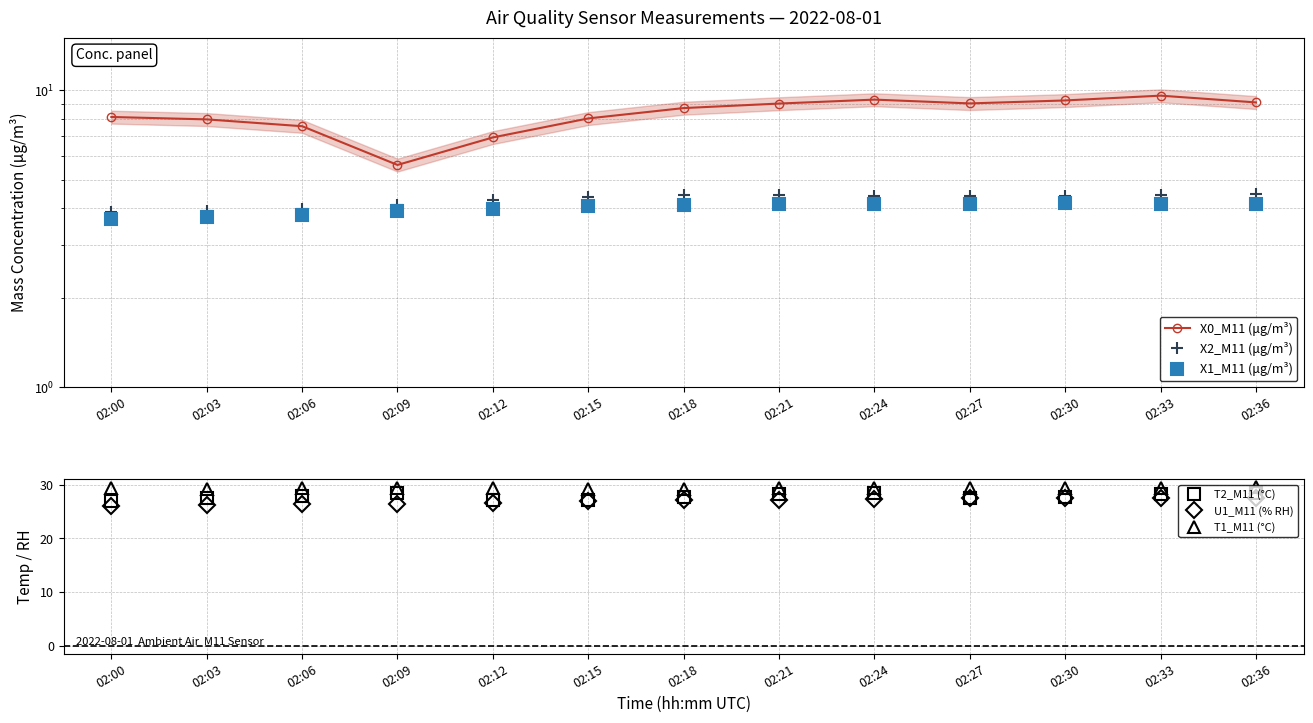

What is the difference between the highest and lowest values at 02:18?

25.2